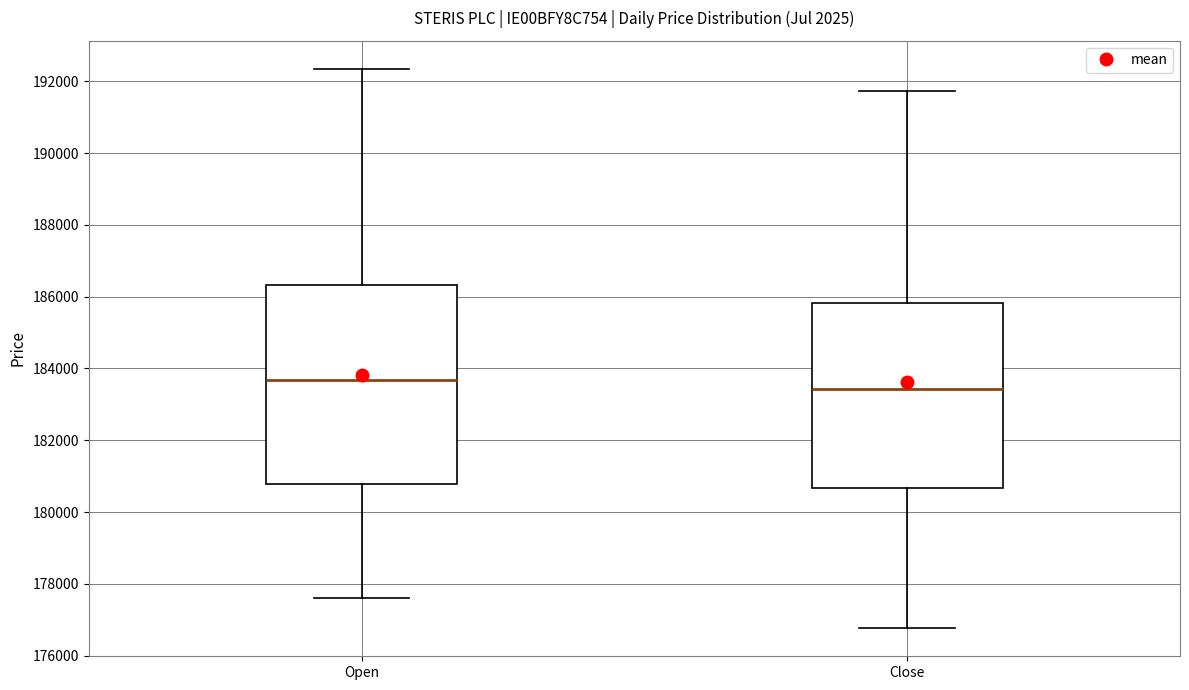

Which box is the tallest, from its lower edge to its upper edge?

Open